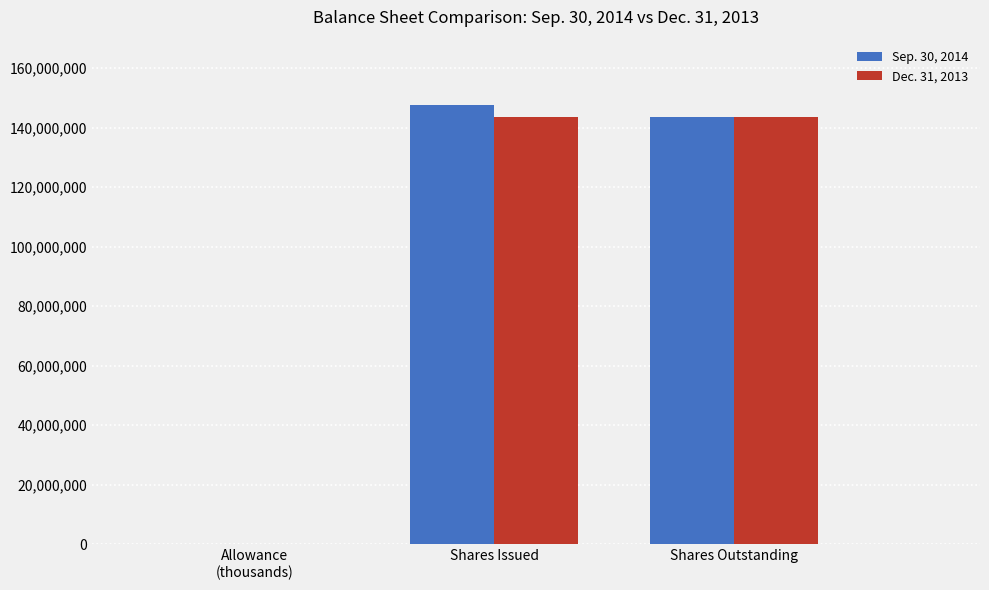

At which category does the chart reach its peak across all series?

Shares Issued